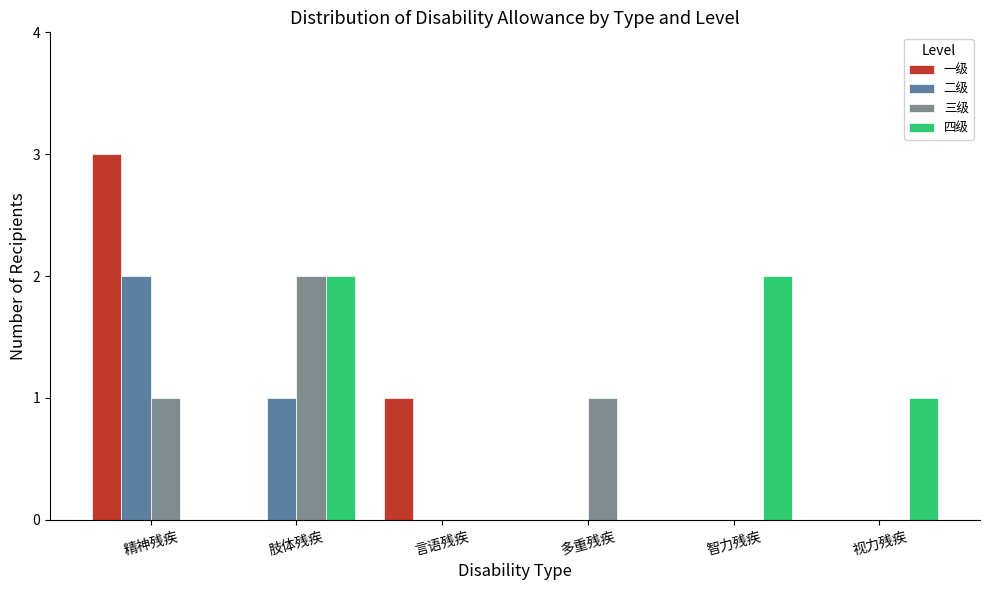

Reading right to left, transcribe all the data shown in this chart.

一级: 视力残疾=0	智力残疾=0	多重残疾=0	言语残疾=1	肢体残疾=0	精神残疾=3
二级: 视力残疾=0	智力残疾=0	多重残疾=0	言语残疾=0	肢体残疾=1	精神残疾=2
三级: 视力残疾=0	智力残疾=0	多重残疾=1	言语残疾=0	肢体残疾=2	精神残疾=1
四级: 视力残疾=1	智力残疾=2	多重残疾=0	言语残疾=0	肢体残疾=2	精神残疾=0